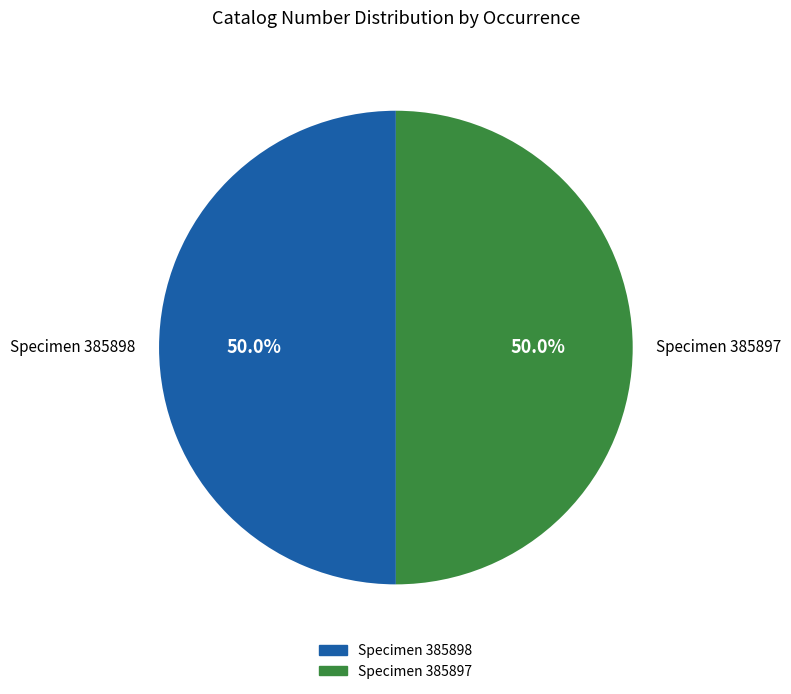

Combined, what portion of the pie is Specimen 385898 and Specimen 385897?

100.0%